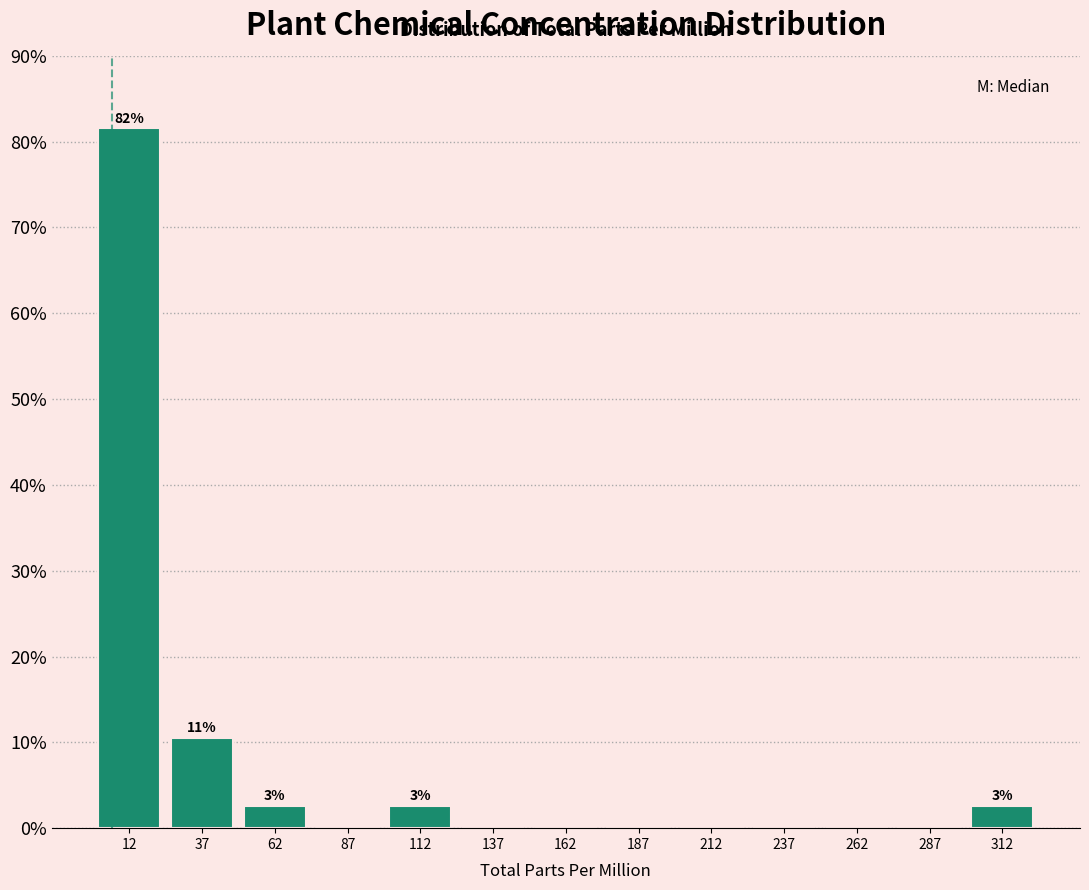

Over which range of the x-axis is the bar tallest?

0 to 25